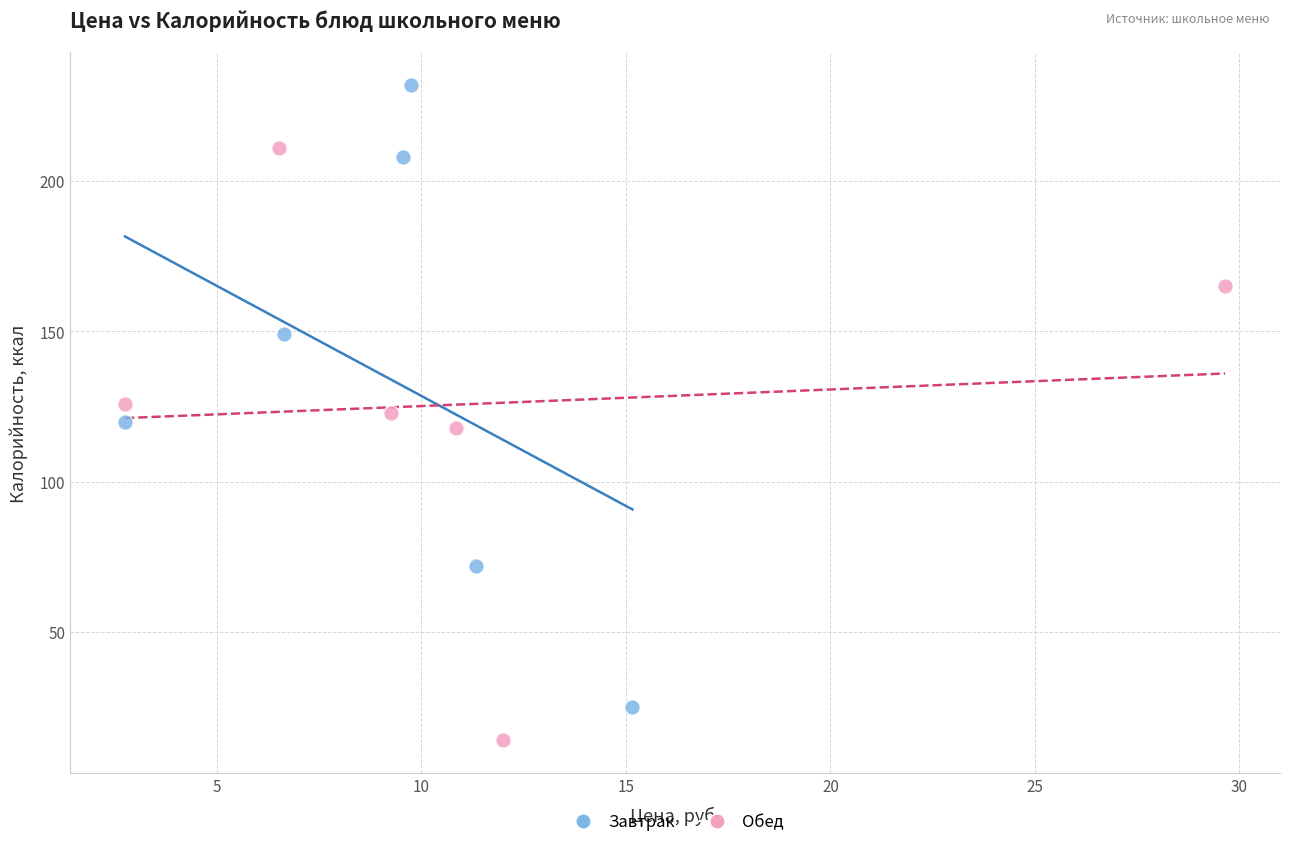

Which series contains the lowest Y value?

Обед